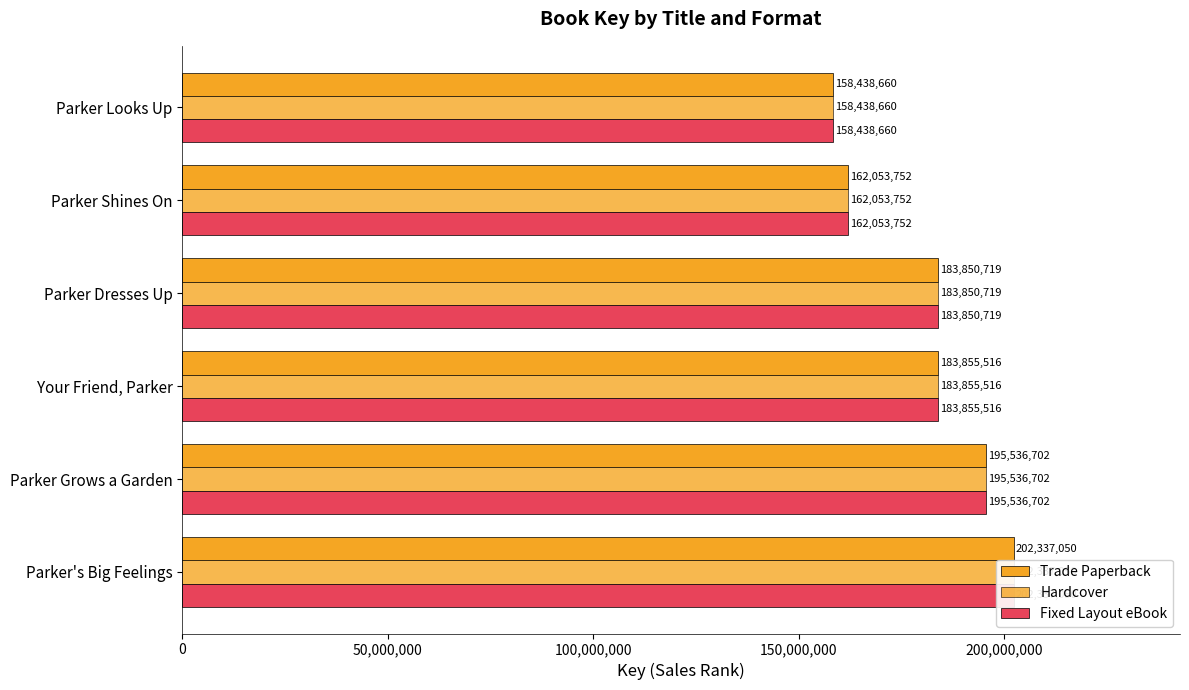

Reading left to right, list all the values displayed in this chart.

Trade Paperback: 202337050	195536702	183855516	183850719	162053752	158438660
Hardcover: 202337050	195536702	183855516	183850719	162053752	158438660
Fixed Layout eBook: 202337050	195536702	183855516	183850719	162053752	158438660